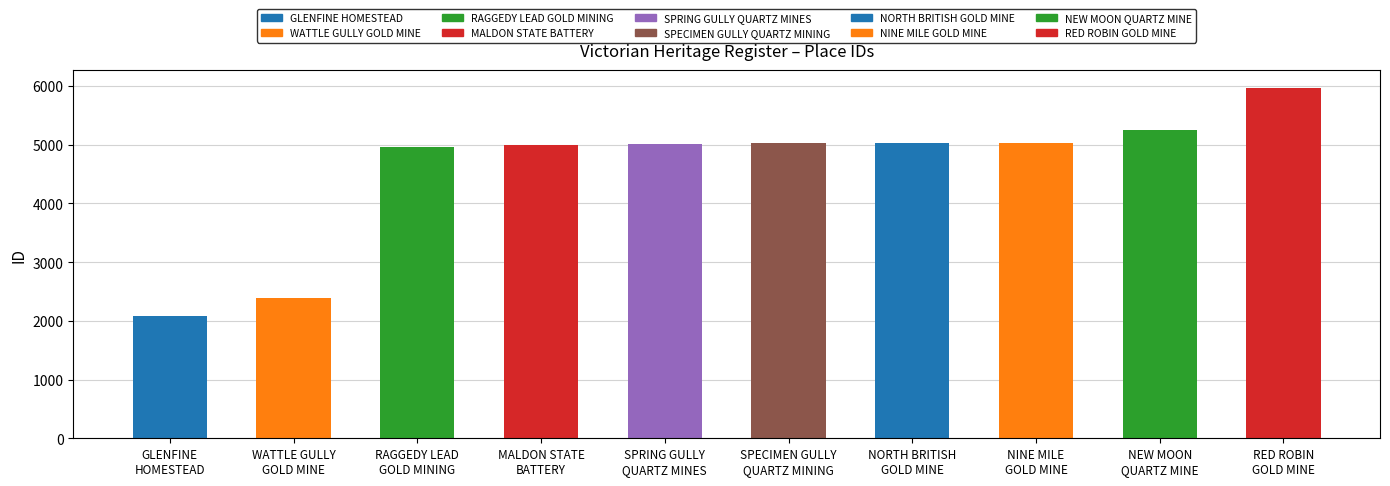

Is it true that the value at WATTLE GULLY
GOLD MINE is 2380?

True